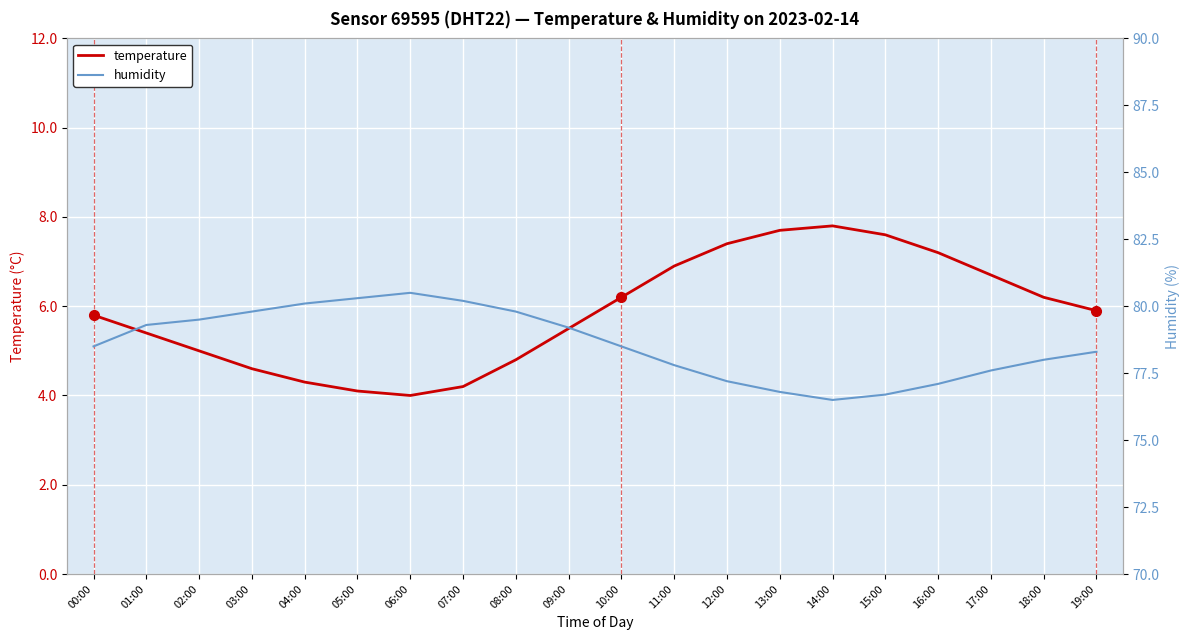

How many values in the temperature series exceed 5?

13